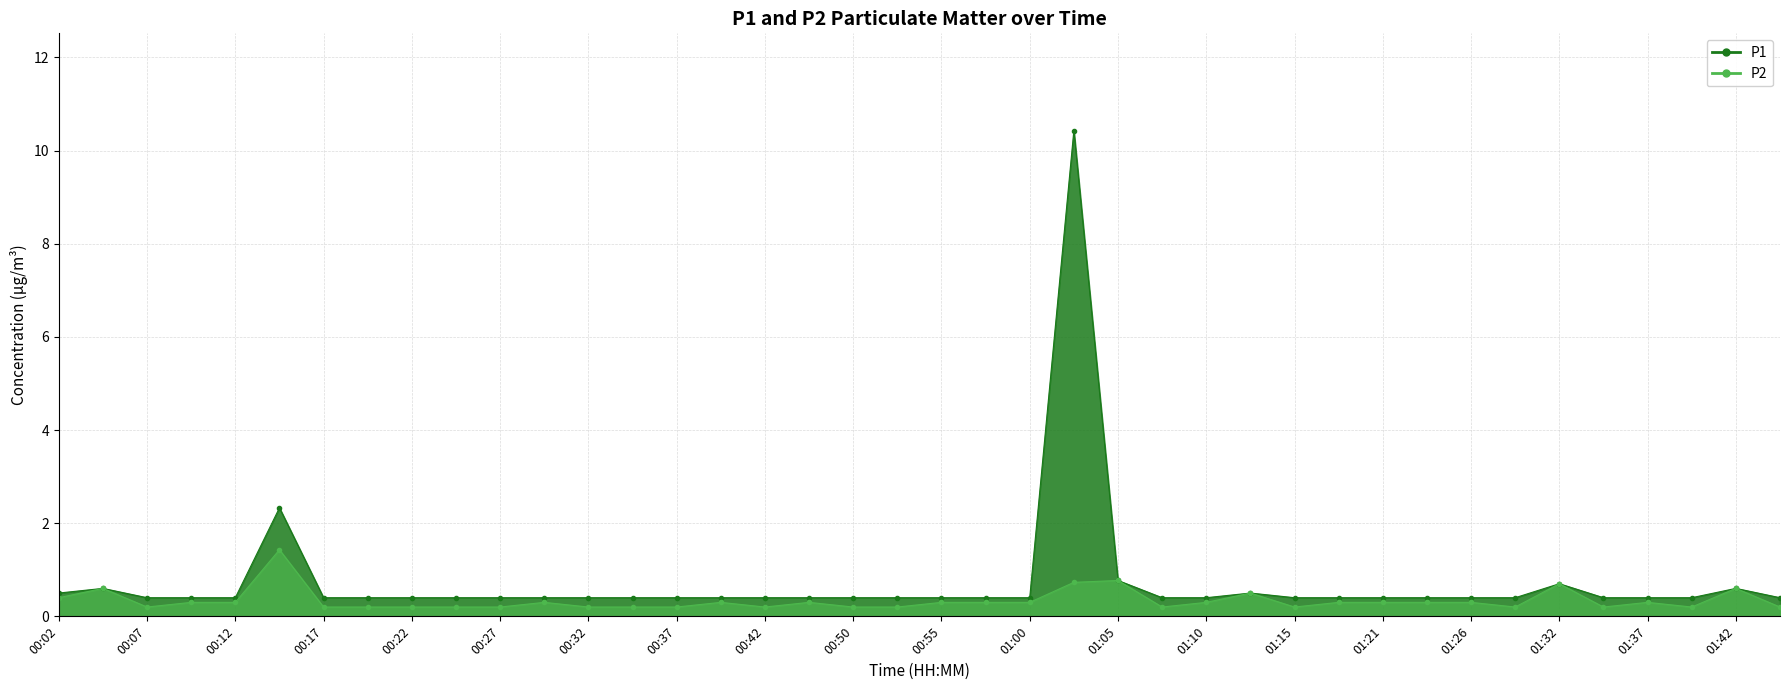

How many lines are shown in the chart?

2